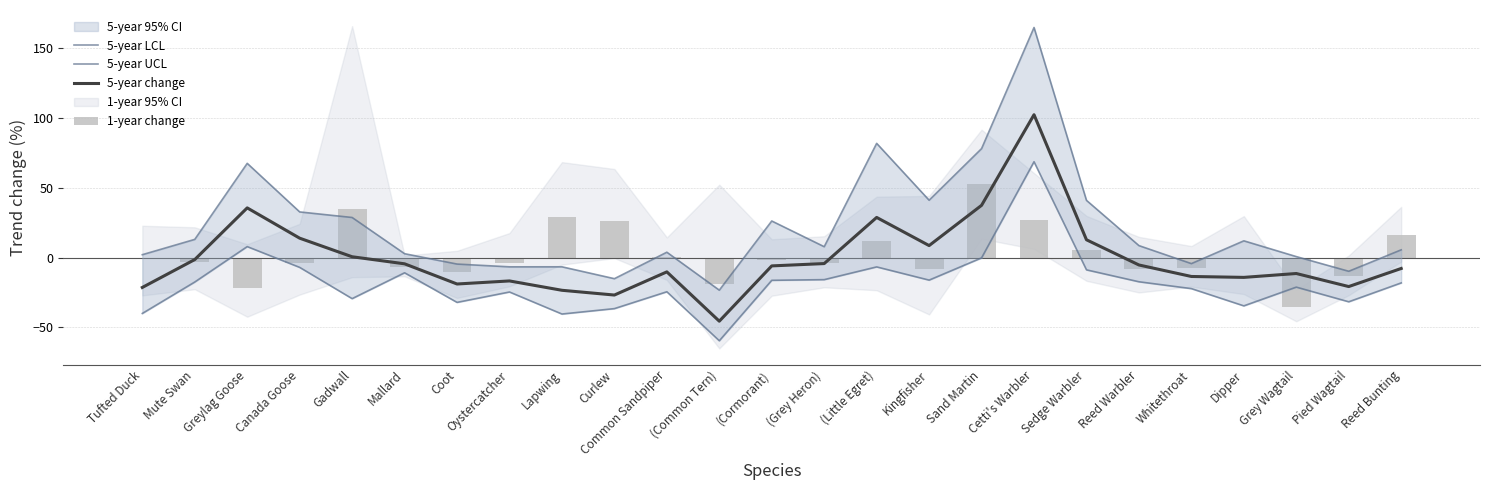

At which category does the chart reach its minimum across all series?

(Common Tern)